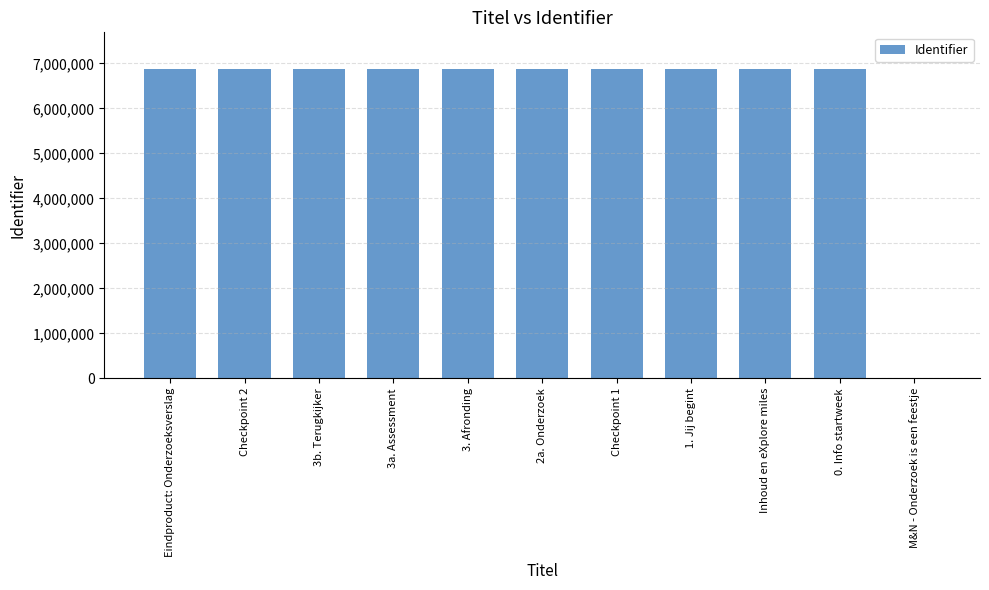

What is the ratio of the value at Checkpoint 1 to the value at 1. Jij begint?

1.0